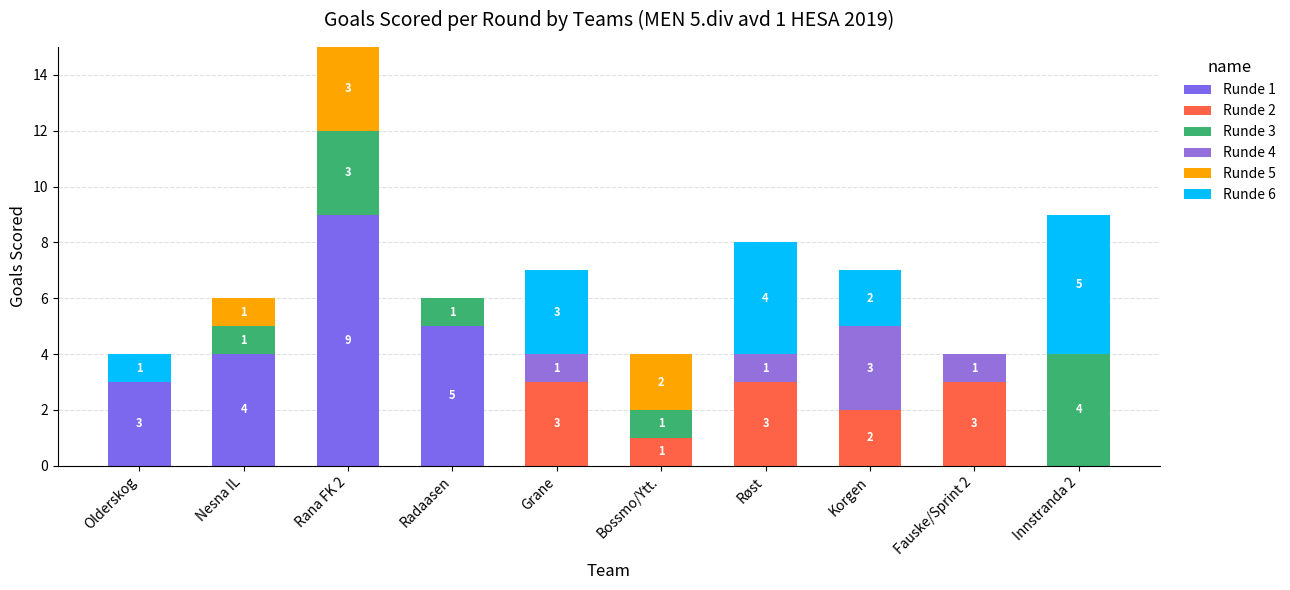

What is the total value across all series at Nesna IL?

6